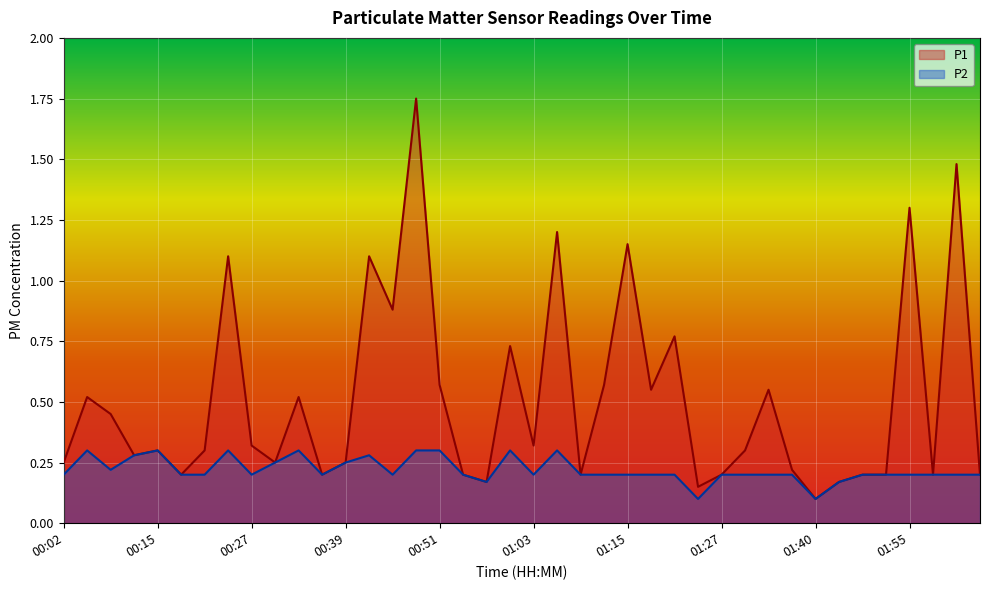

Which category has the highest value across all series?

00:48